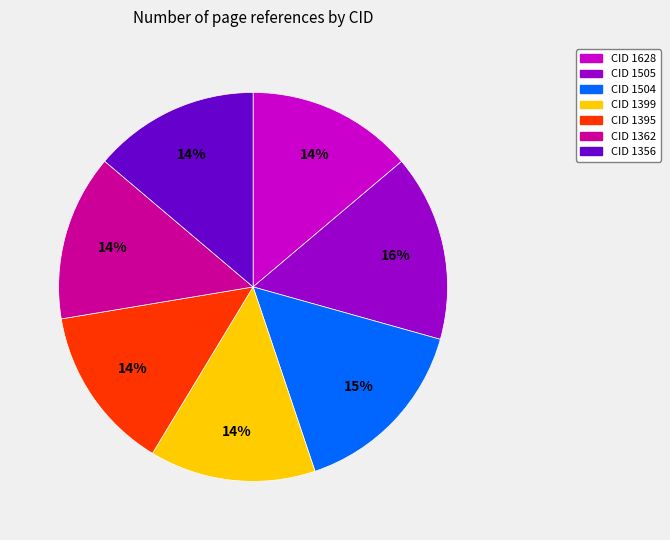

To the nearest percent, what portion does CID 1362 represent?

14%